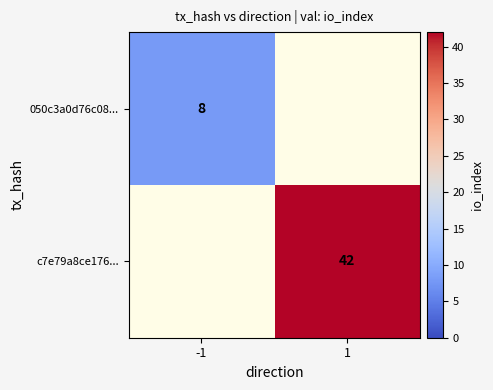

The c7e79a8ce176... series shows 42 at 1. True or false?

True